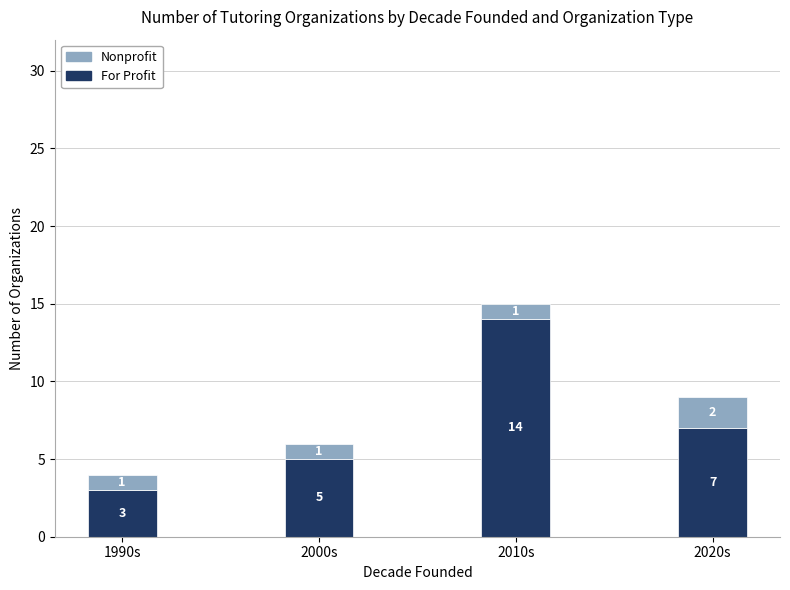

What is the average value of the For Profit series?

7